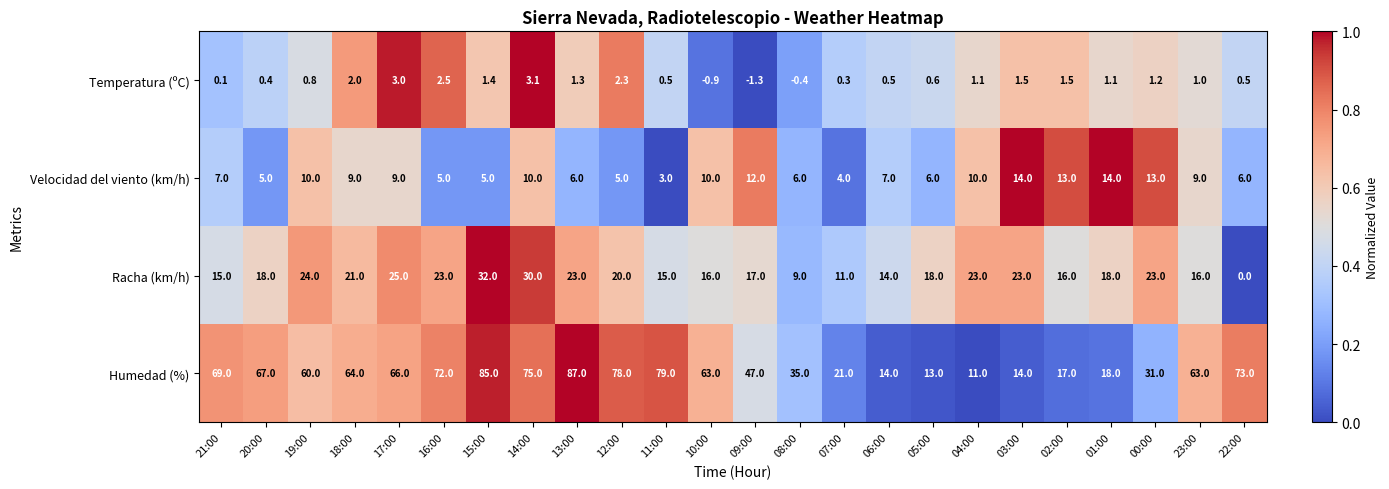

What is the maximum value shown in the chart?

87.0